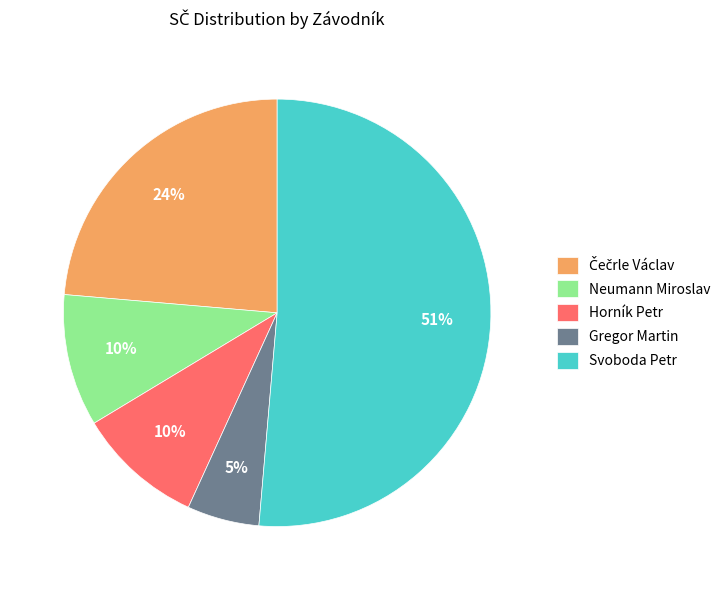

How many segments does this pie chart have?

5